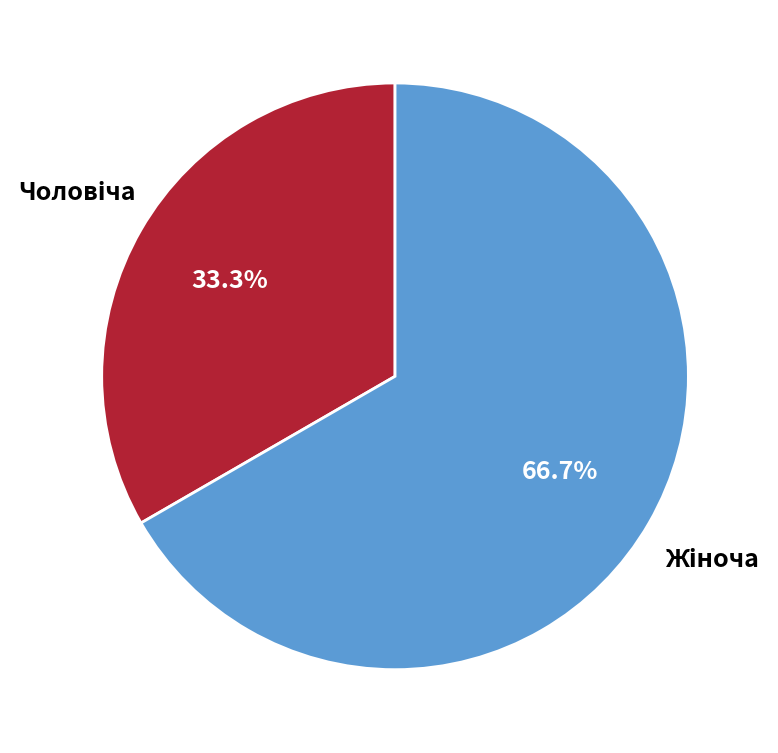

Is there any slice that represents more than half of the pie?

Yes